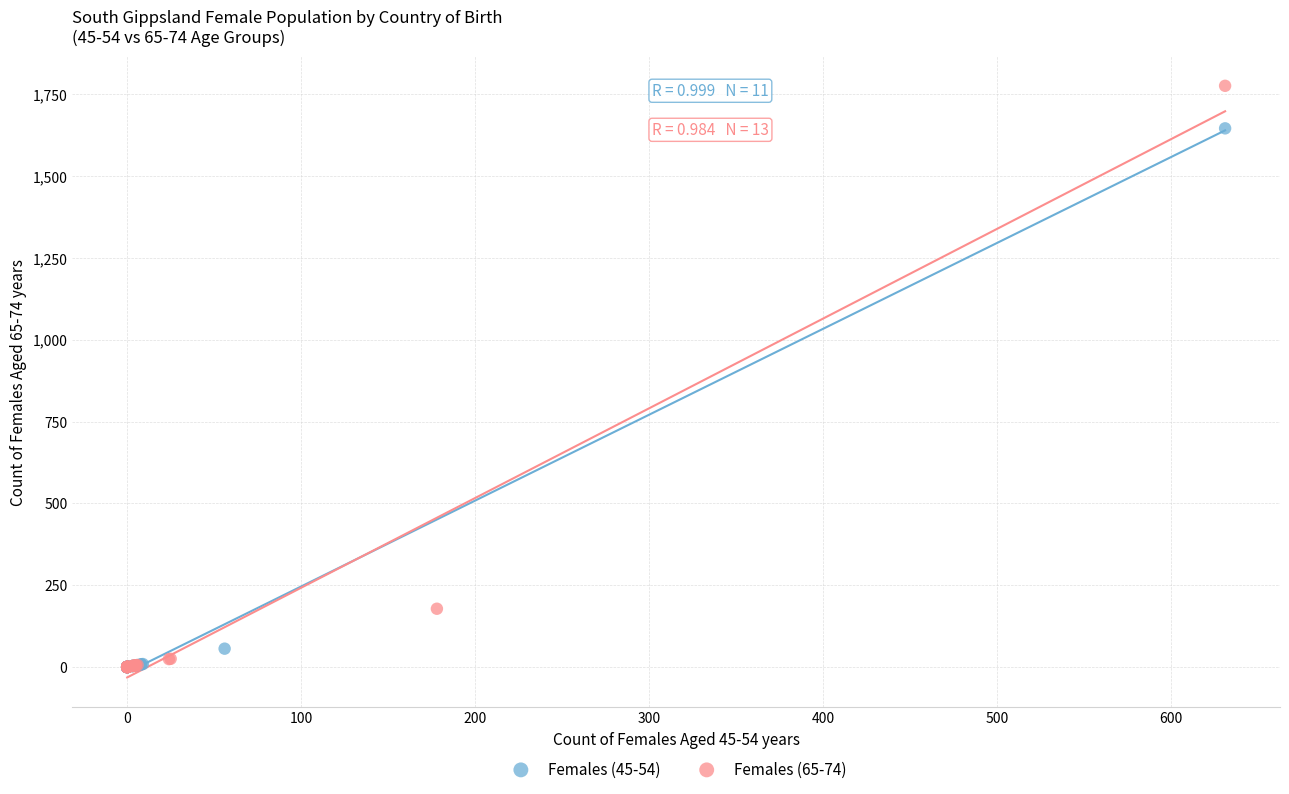

Which series has the widest spread of Y values?

Females (65-74)